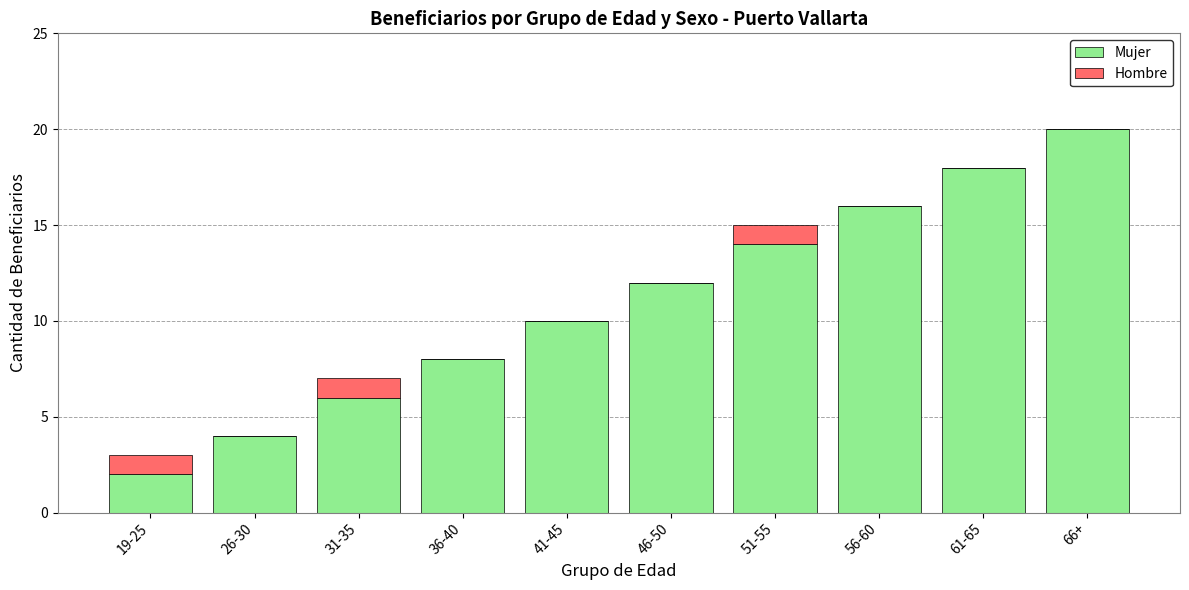

At which label does Mujer reach its peak?

66+